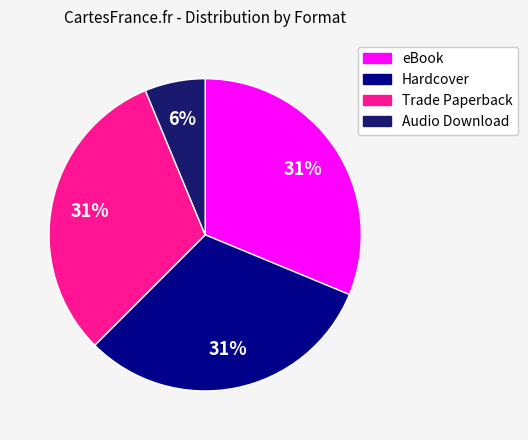

Count the number of slices in the pie.

4